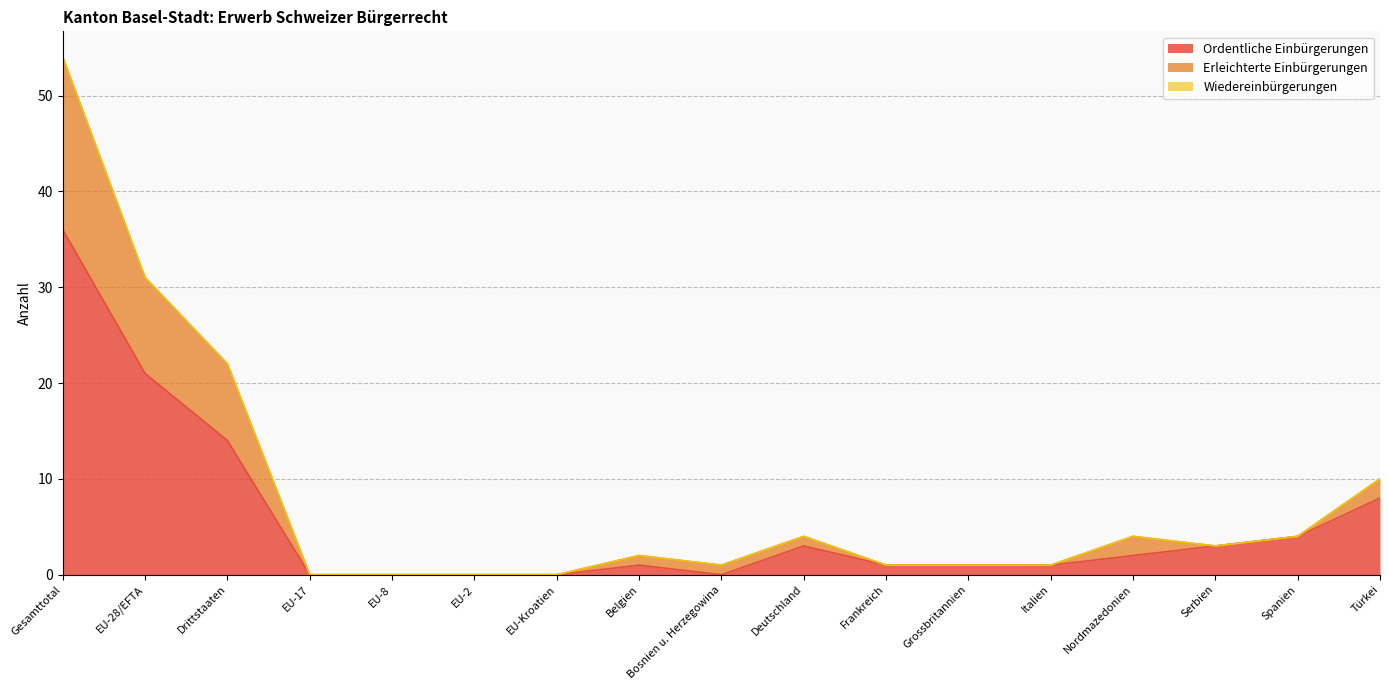

Is it true that Ordentliche Einbürgerungen equals 13 at Türkei?

False